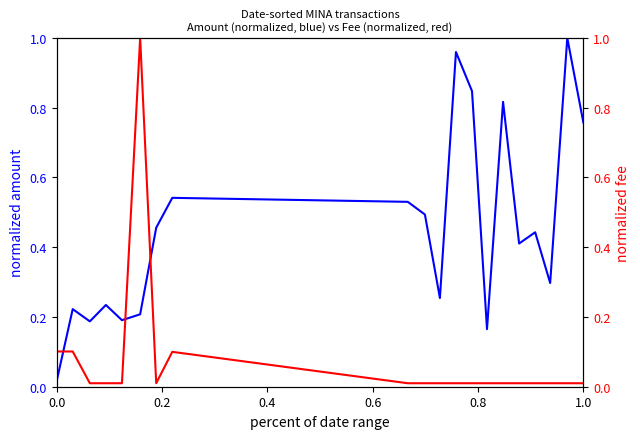

What is the highest value of the Fee series?

1.0